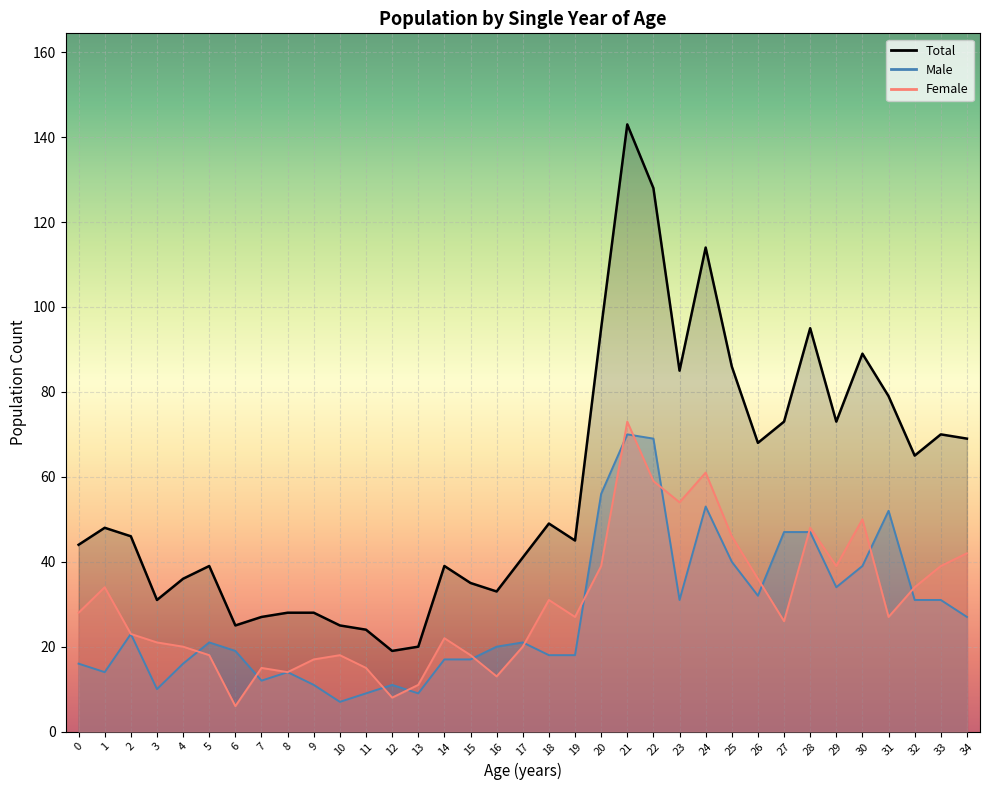

Where does the Male series first go above 21?

2